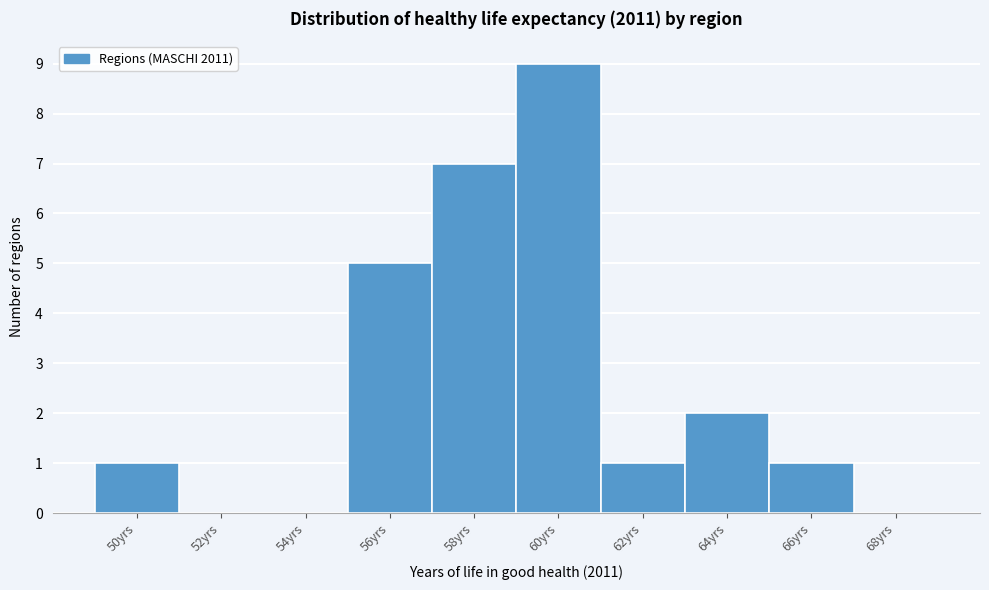

Reading right to left, extract all data points from this chart.

68yrs=0	66yrs=1	64yrs=2	62yrs=1	60yrs=9	58yrs=7	56yrs=5	54yrs=0	52yrs=0	50yrs=1